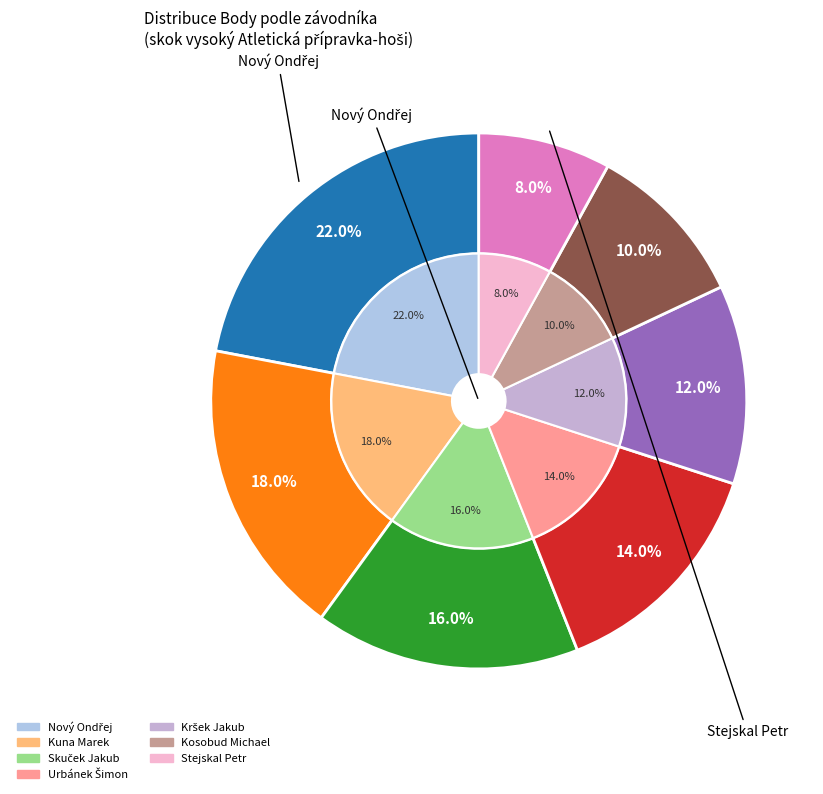

Combined, do Stejskal Petr and Nový Ondřej account for over 50%?

No